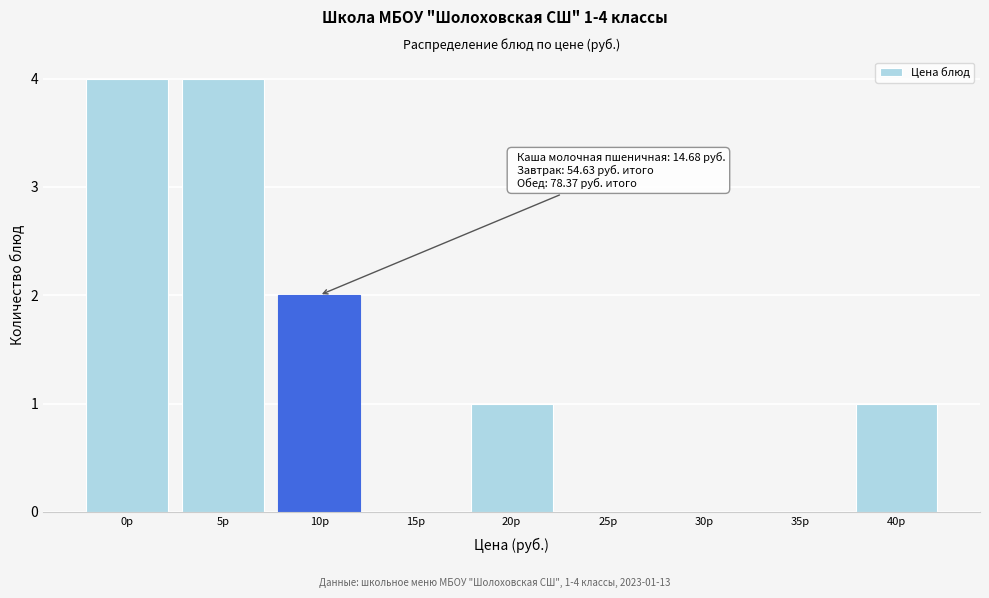

Reading right to left, extract all data points from this chart.

40р=1	35р=0	30р=0	25р=0	20р=1	15р=0	10р=2	5р=4	0р=4